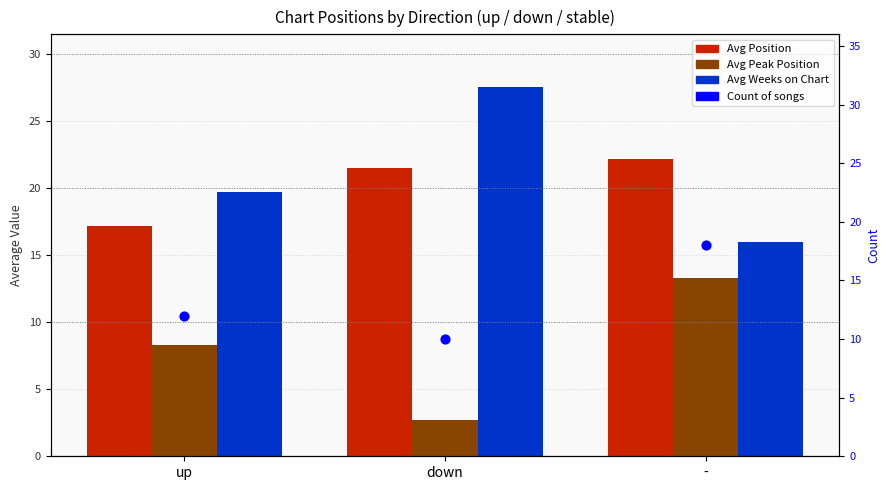

Which series contains the highest Y value?

Avg Weeks on Chart